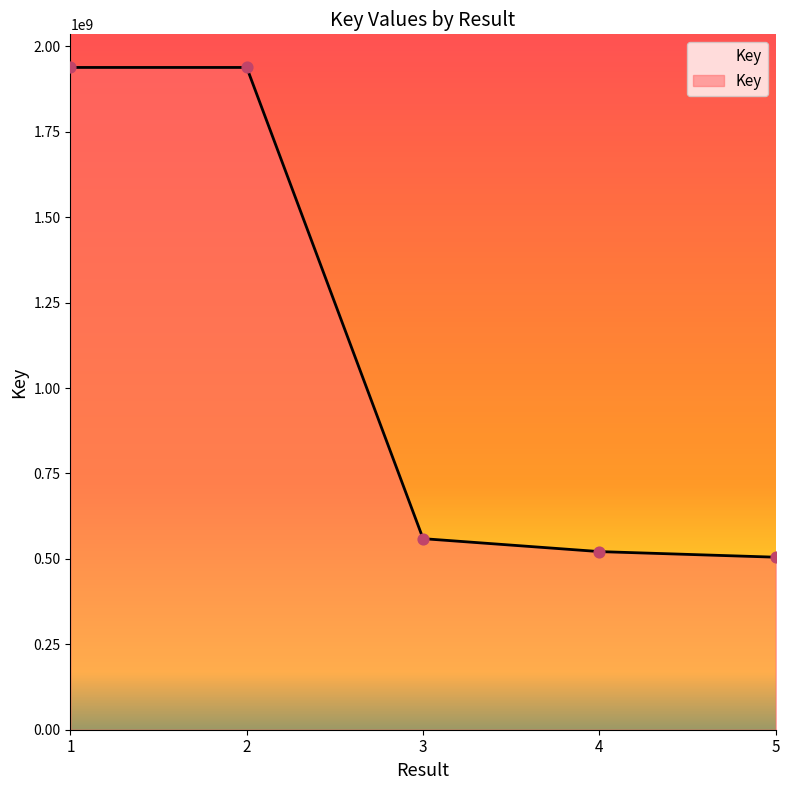

Approximately how many times larger is the value at 5 compared to 2?

0.3